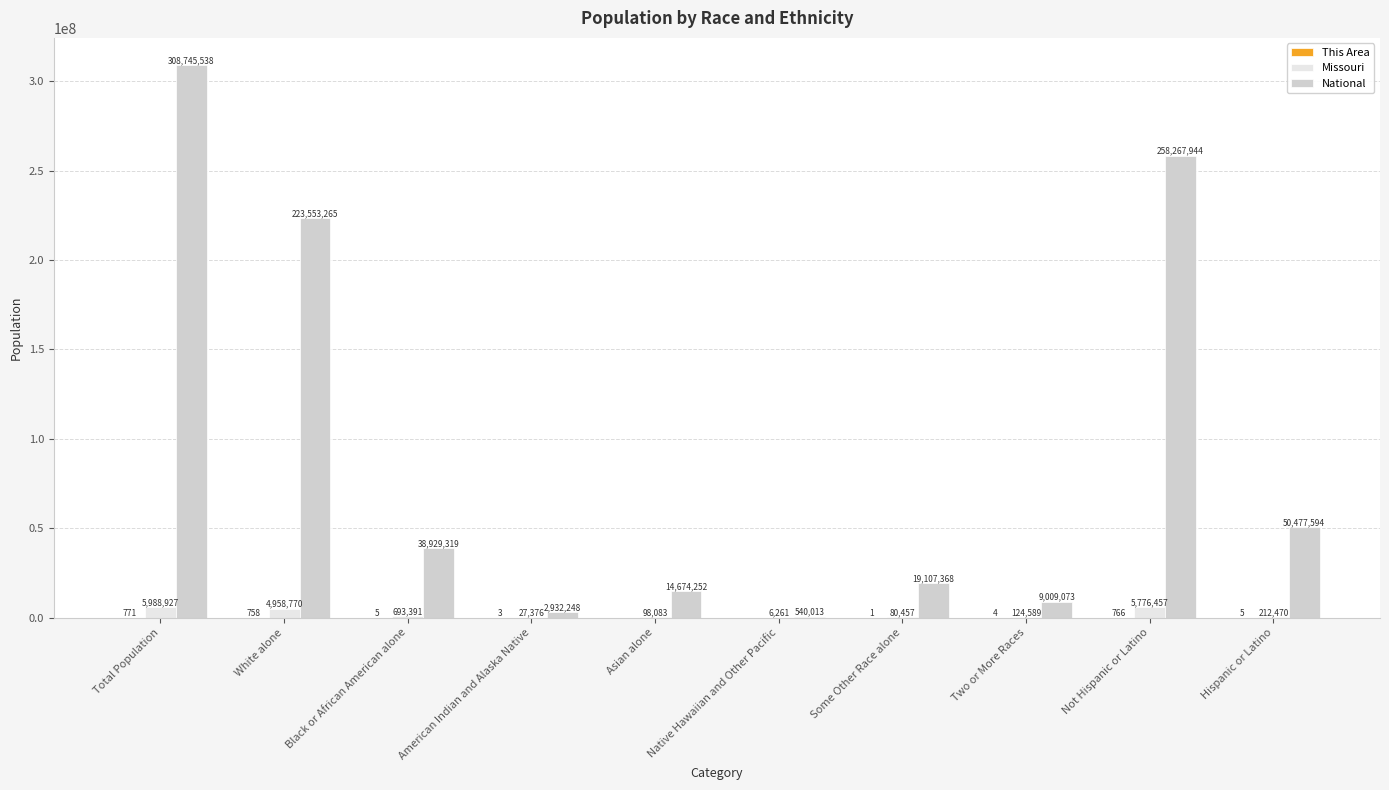

What is the sum of all National values?

926236614